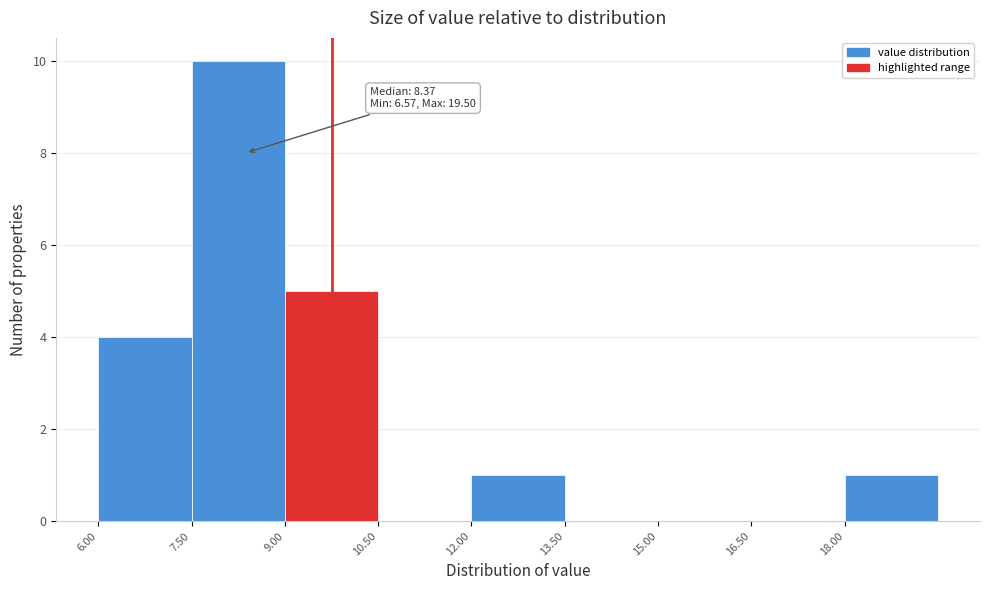

Over which range of the x-axis is the bar tallest?

7.5 to 9.0